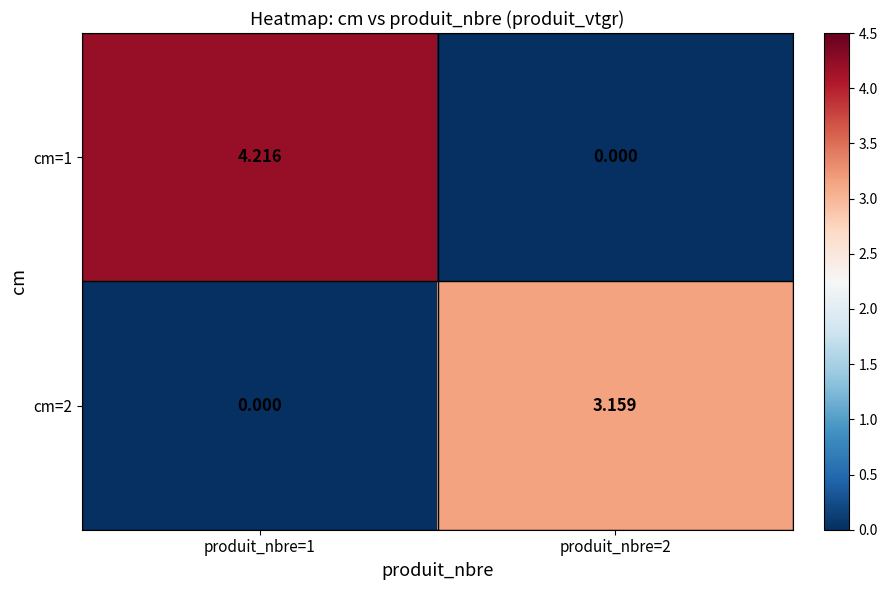

At how many categories does at least one series exceed 3?

2